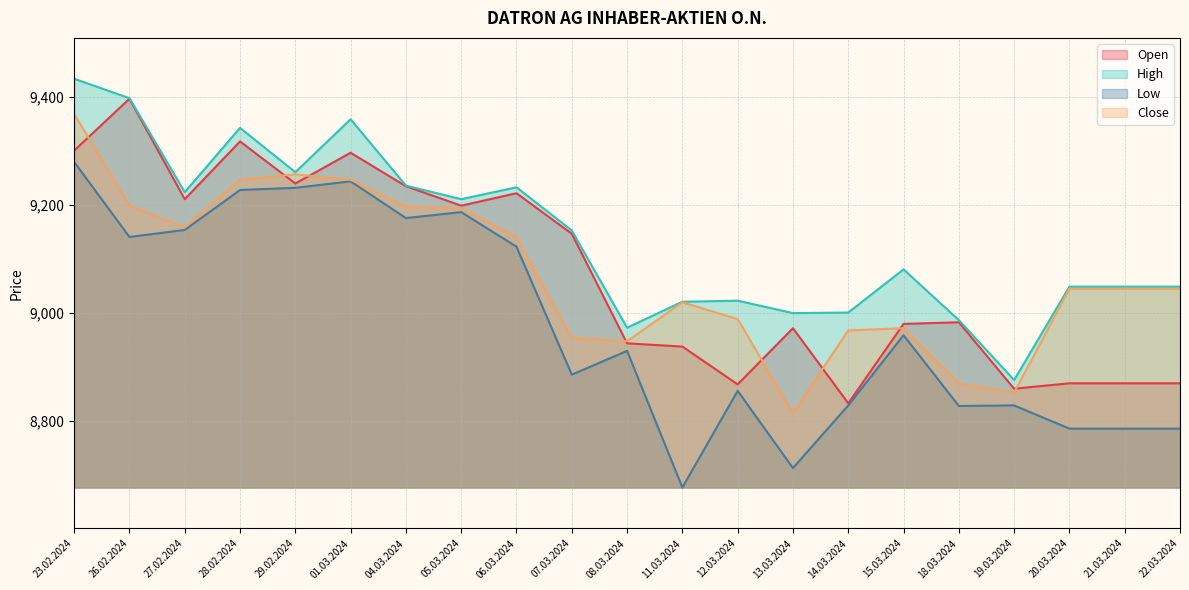

Reading right to left, list all the values displayed in this chart.

Open: 8869	8869	8869	8859	8982	8979	8832	8971	8867	8937	8943	9146	9221	9198	9234	9296	9239	9317	9210	9396	9300
High: 9048	9048	9048	8875	8986	9080	9000	8999	9022	9020	8972	9152	9232	9210	9235	9358	9260	9342	9223	9397	9433
Low: 8785	8785	8785	8828	8827	8958	8828	8712	8855	8676	8929	8885	9122	9186	9175	9243	9231	9227	9153	9140	9279
Close: 9044	9044	9044	8852	8869	8971	8967	8814	8988	9019	8947	8953	9140	9193	9196	9246	9256	9246	9158	9198	9368